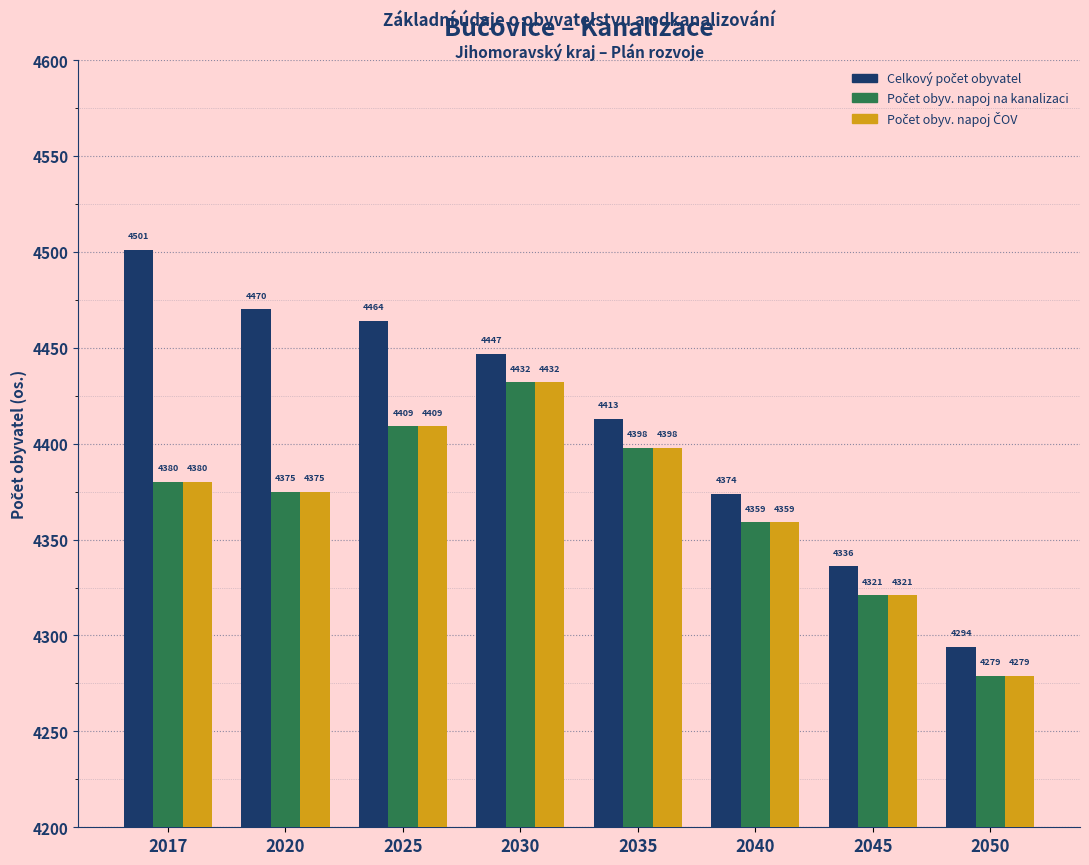

At which category is the sum across all series the highest?

2030